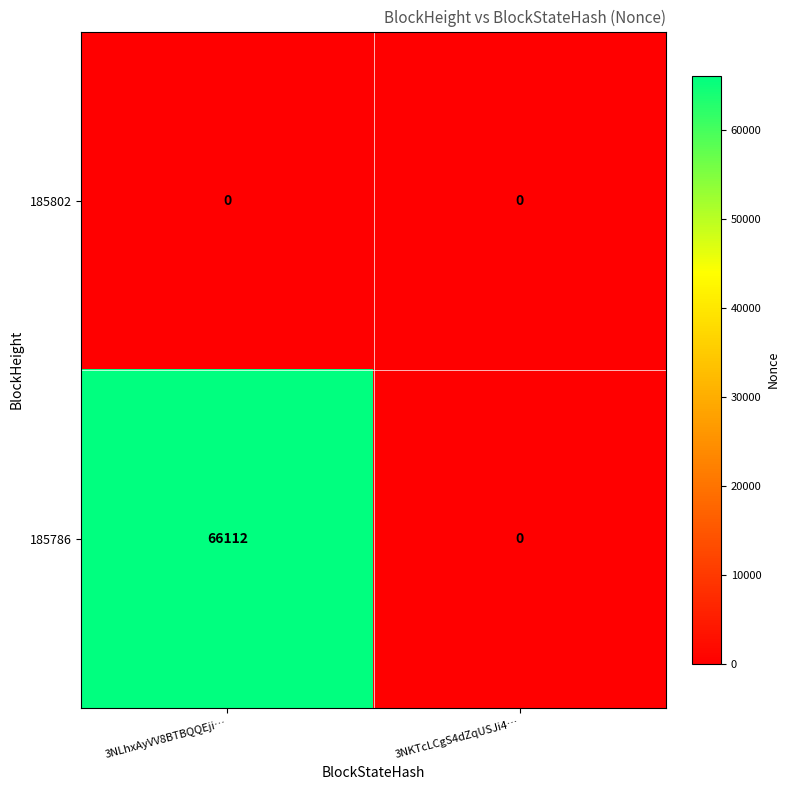

Reading left to right, extract all data points from this chart.

185802: 0	0
185786: 66112	0